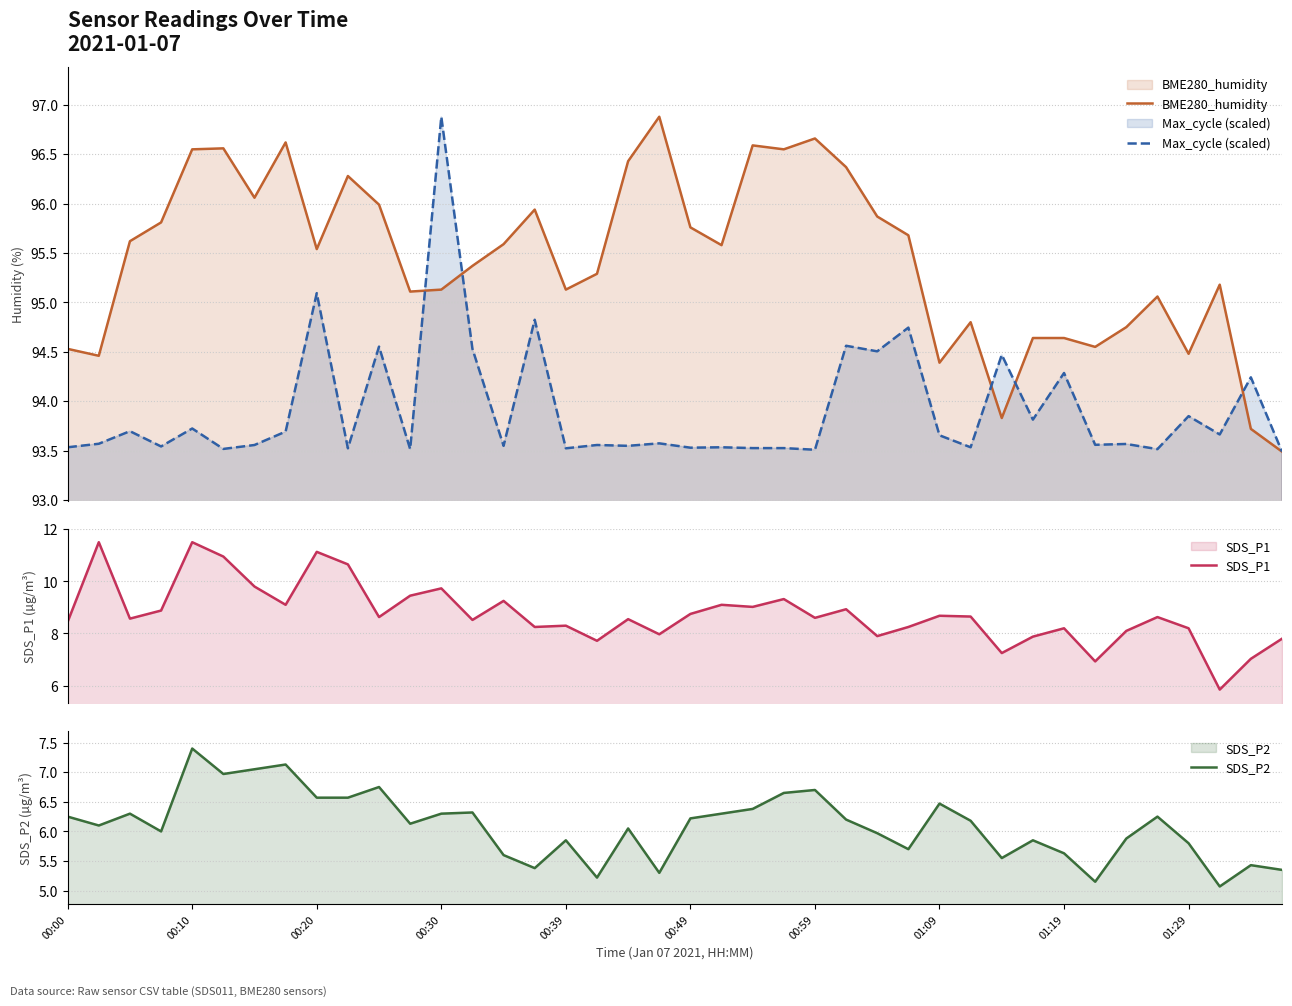

Reading right to left, list all the values displayed in this chart.

BME280_humidity: 93.5	93.7	95.2	94.5	95.1	94.8	94.5	94.6	94.6	93.8	94.8	94.4	95.7	95.9	96.4	96.7	96.5	96.6	95.6	95.8	96.9	96.4	95.3	95.1	95.9	95.6	95.4	95.1	95.1	96.0	96.3	95.5	96.6	96.1	96.6	96.5	95.8	95.6	94.5	94.5
Max_cycle (scaled): 93.5	94.2	93.7	93.8	93.5	93.6	93.6	94.3	93.8	94.5	93.5	93.7	94.7	94.5	94.6	93.5	93.5	93.5	93.5	93.5	93.6	93.5	93.6	93.5	94.8	93.5	94.5	96.9	93.5	94.6	93.5	95.1	93.7	93.6	93.5	93.7	93.5	93.7	93.6	93.5
SDS_P1: 7.8	7.0	5.8	8.2	8.6	8.1	6.9	8.2	7.9	7.2	8.7	8.7	8.2	7.9	8.9	8.6	9.3	9.0	9.1	8.8	8.0	8.6	7.7	8.3	8.2	9.2	8.5	9.7	9.4	8.6	10.7	11.1	9.1	9.8	10.9	11.5	8.9	8.6	11.5	8.4
SDS_P2: 5.3	5.4	5.1	5.8	6.2	5.9	5.2	5.6	5.8	5.5	6.2	6.5	5.7	6.0	6.2	6.7	6.7	6.4	6.3	6.2	5.3	6.0	5.2	5.8	5.4	5.6	6.3	6.3	6.1	6.8	6.6	6.6	7.1	7.0	7.0	7.4	6.0	6.3	6.1	6.2